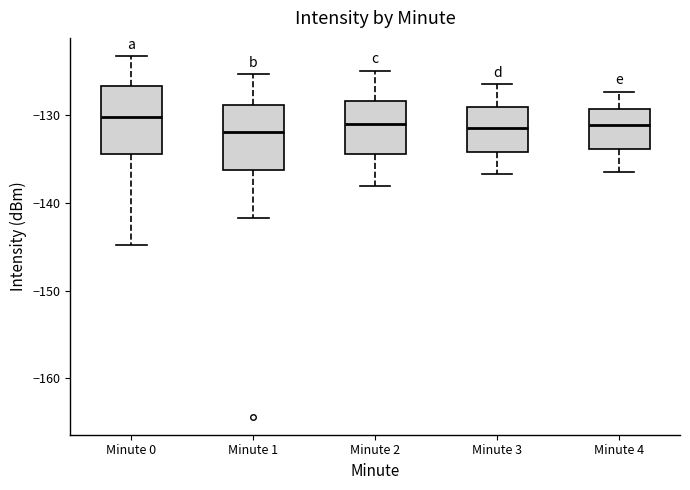

Reading left to right, transcribe this box plot: for each box, give where its median line is, the range the box spans, and where its two whiskers end, as read against the y-axis. The values are not printed on the chart, so give them approximately, as read against the axis.

Minute 0: median -130, box -134 to -127, whiskers -145 to -123
Minute 1: median -132, box -136 to -129, whiskers -142 to -125
Minute 2: median -131, box -134 to -128, whiskers -138 to -125
Minute 3: median -131, box -134 to -129, whiskers -137 to -126
Minute 4: median -131, box -134 to -129, whiskers -136 to -127